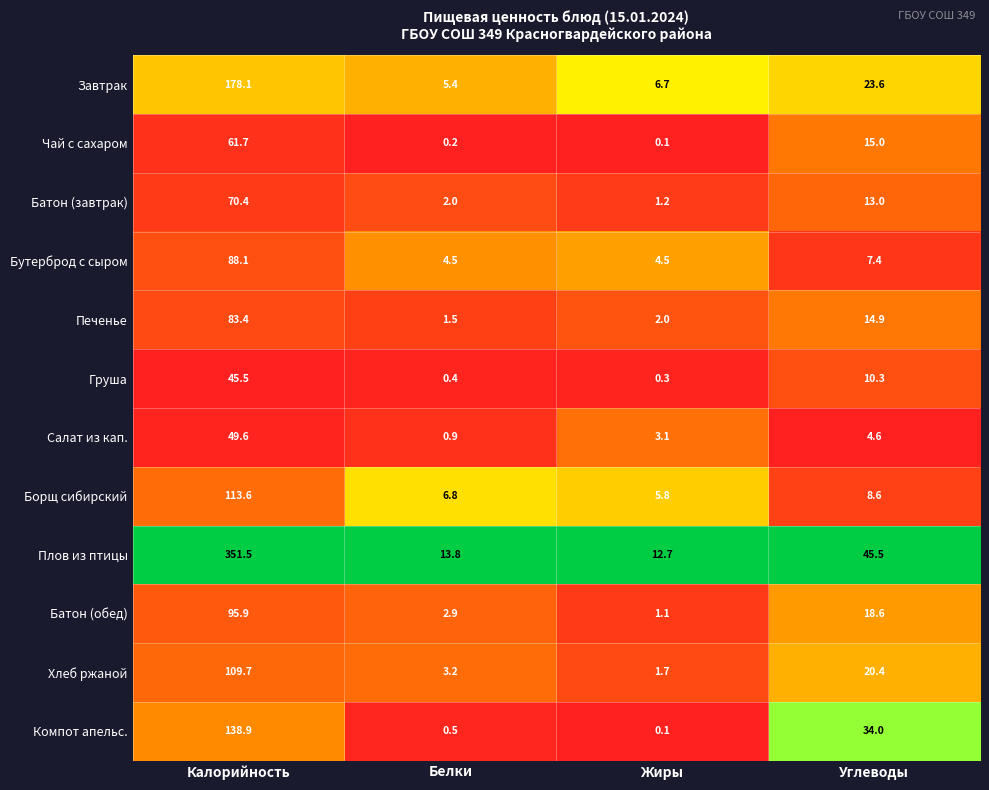

The Батон (обед) series shows 18.6 at Углеводы. True or false?

True